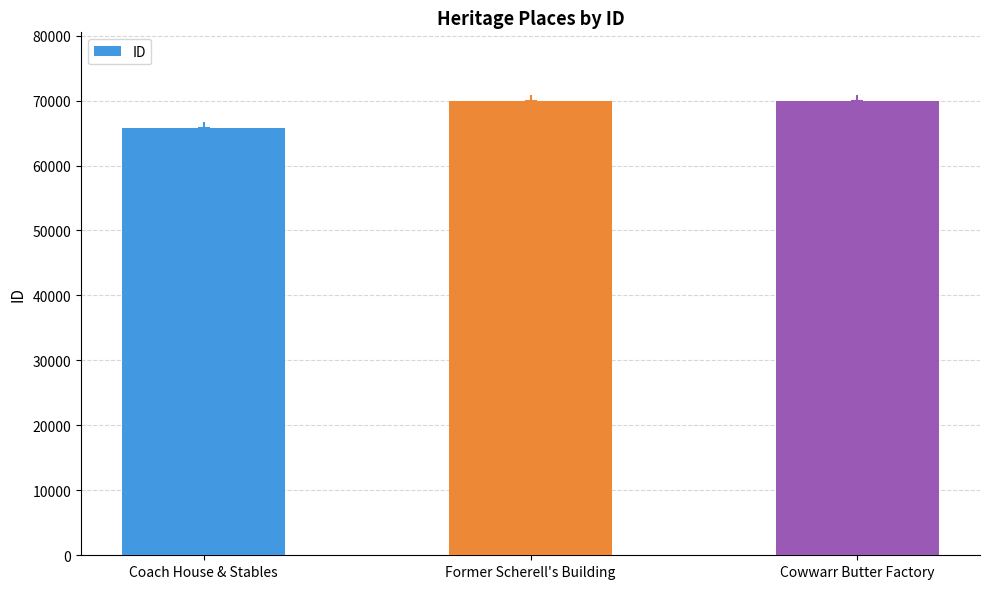

Which category has the lowest value across all series?

Coach House & Stables